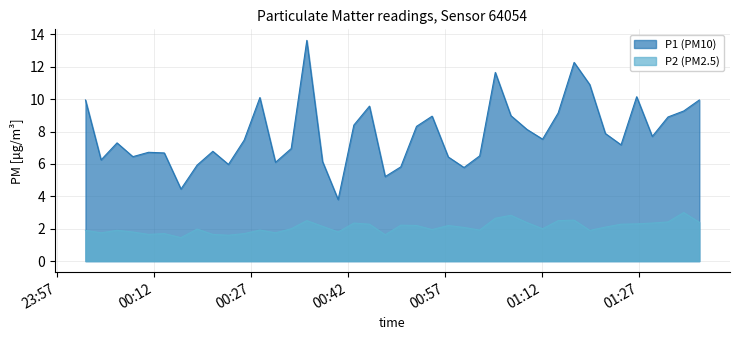

What is the highest value of the P1 (PM10) series?

13.6